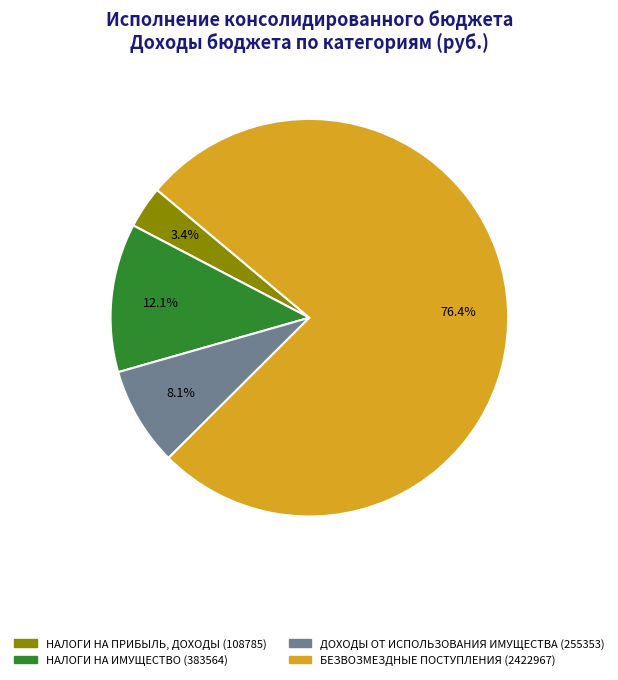

Which category accounts for the majority?

БЕЗВОЗМЕЗДНЫЕ ПОСТУПЛЕНИЯ (2422967)